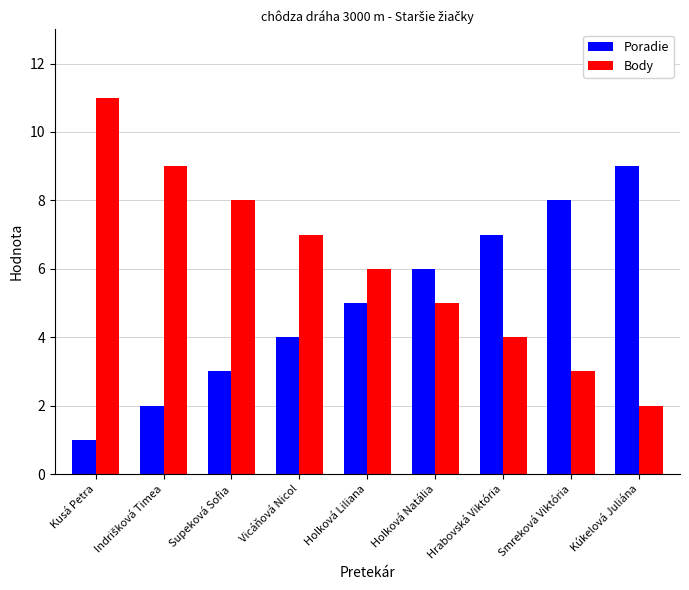

The value of Poradie at Vicáňová Nicol is 6. True or false?

False